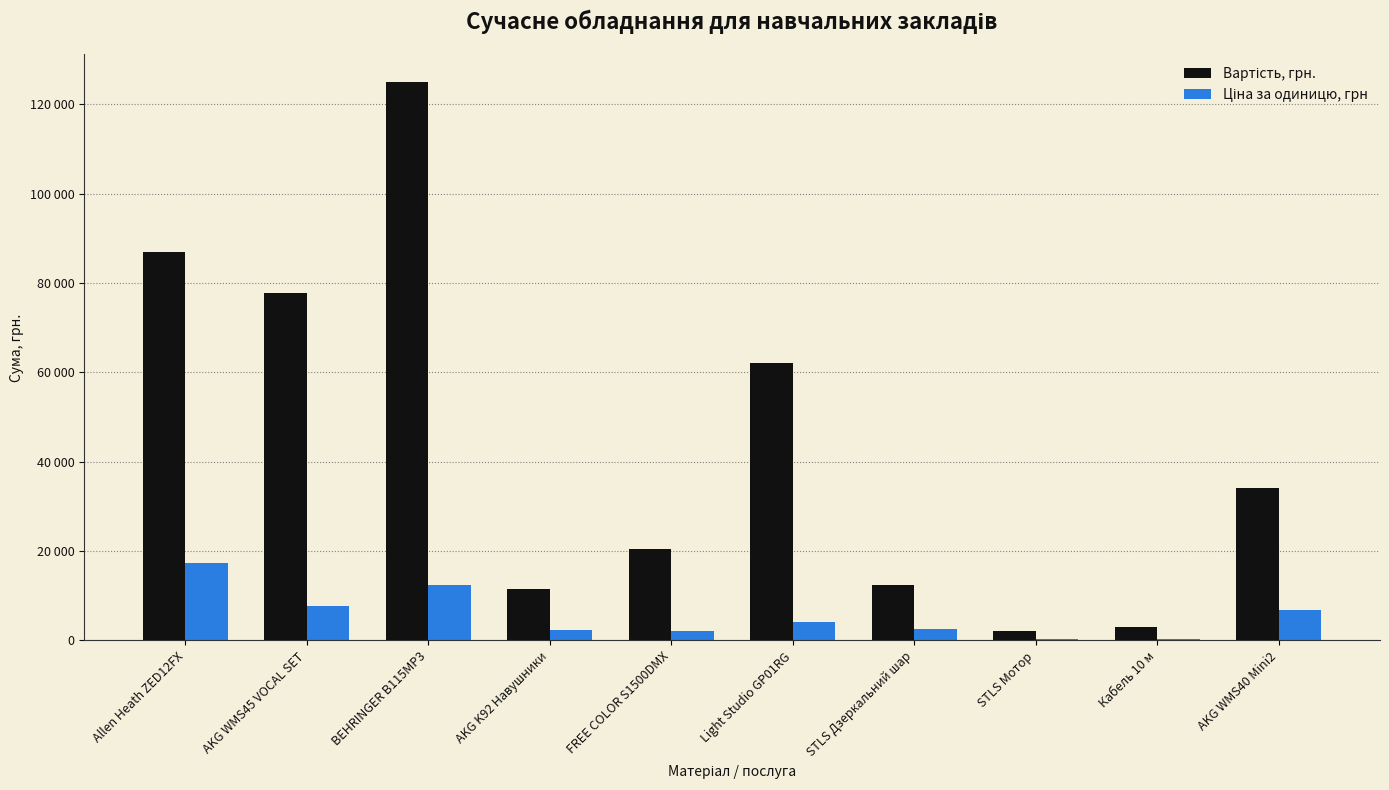

Which series has the widest spread of values?

Вартість, грн.